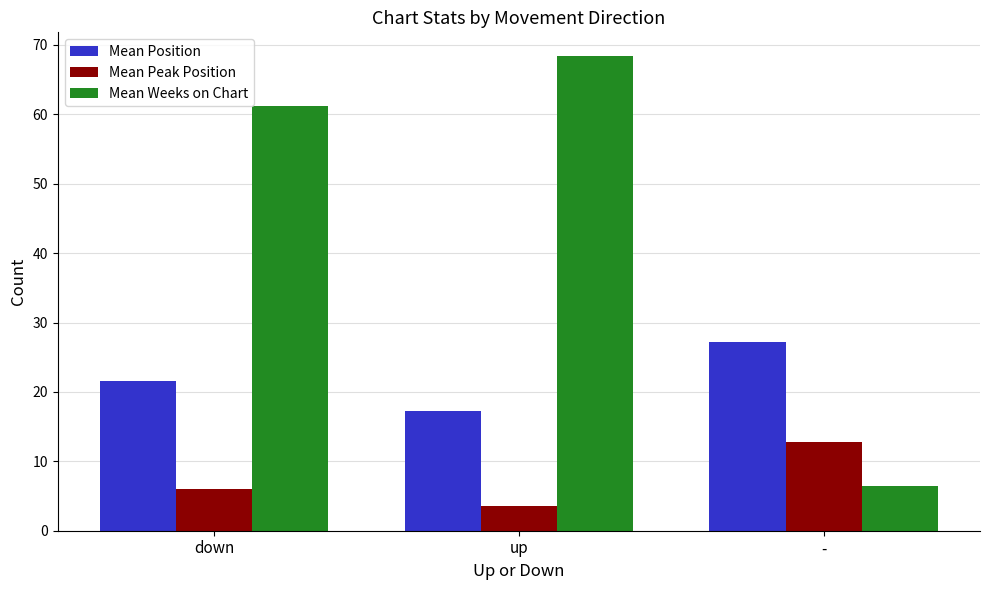

How many data points does each series have?

3